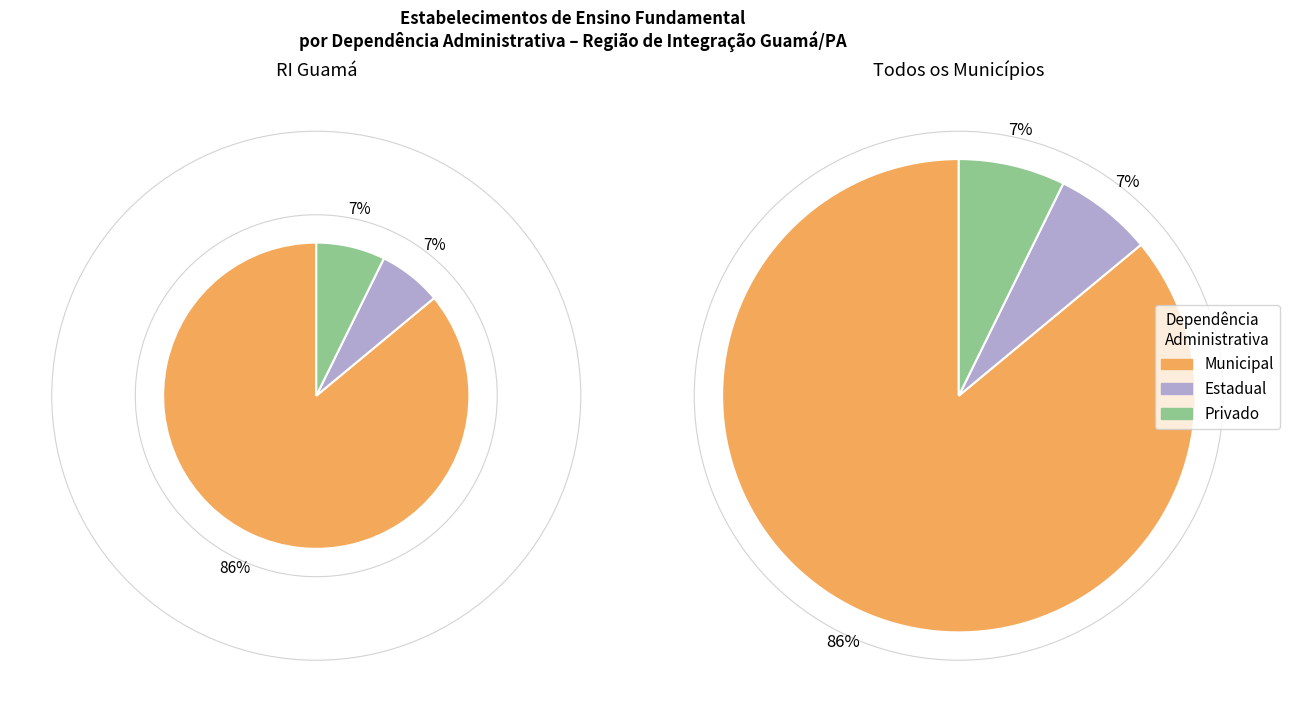

Is it true that São João da Ponta is 1% of the pie?

False